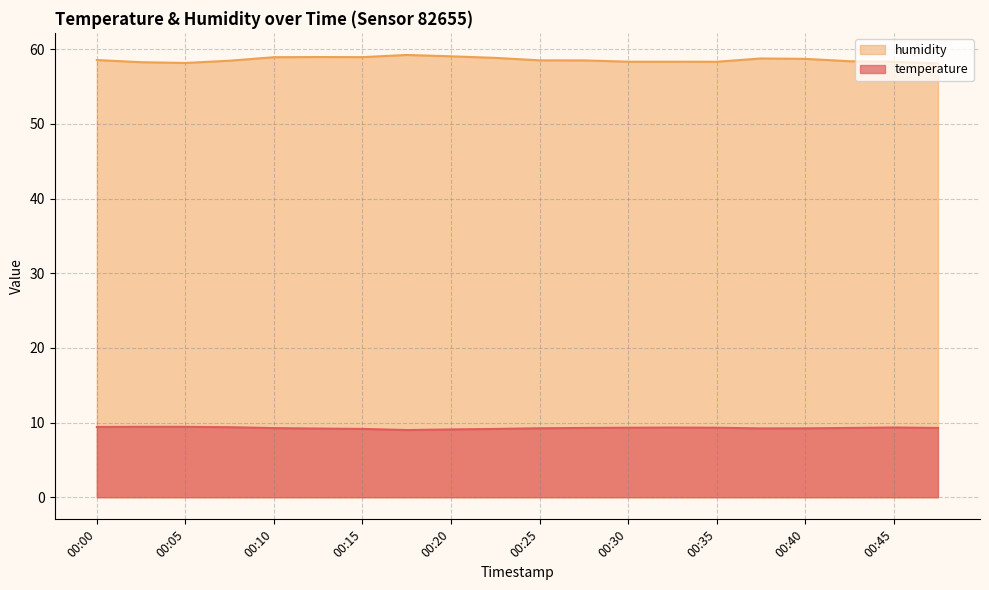

At which label does humidity reach its peak?

00:17